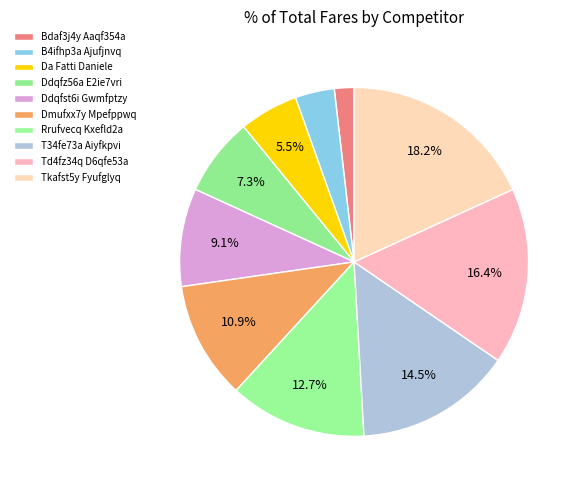

To the nearest percent, what is the combined percentage of B4ifhp3a Ajufjnvq and Bdaf3j4y Aaqf354a?

5%